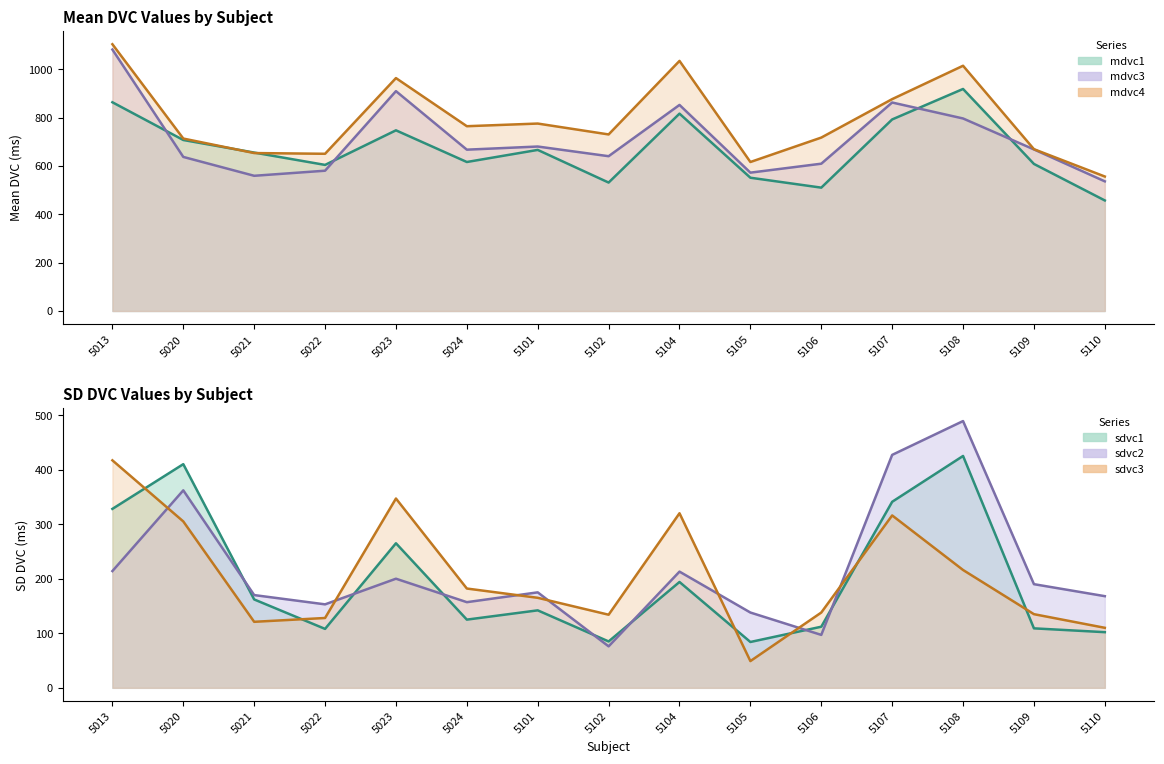

True or false: sdvc1 and mdvc4 intersect in this chart.

False